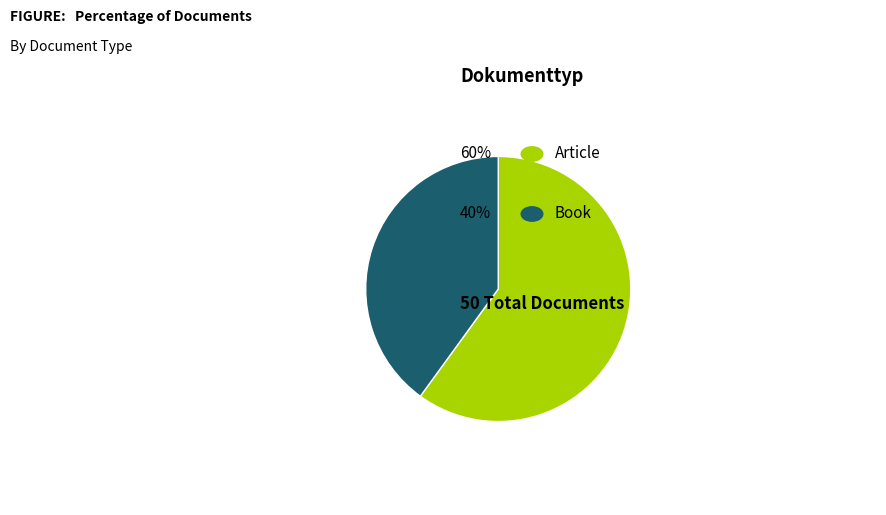

Is there a majority slice in this chart?

Yes